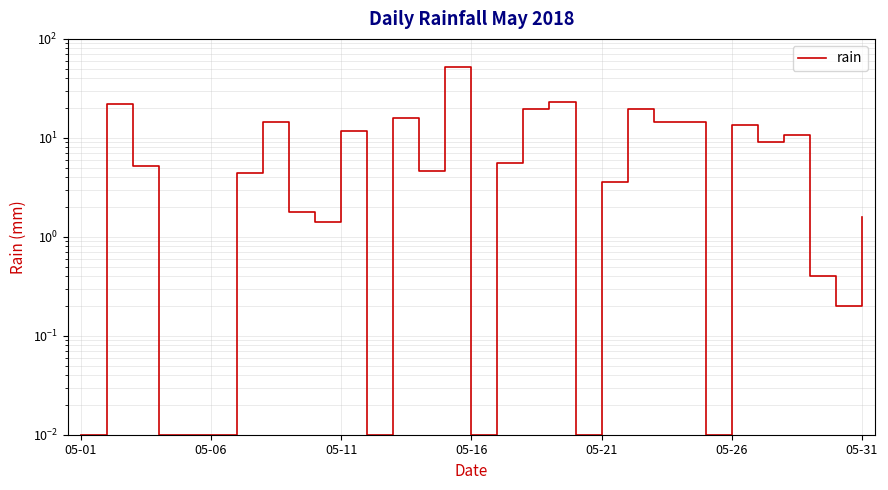

Is it true that the value at 05-16 is 0.0?

False